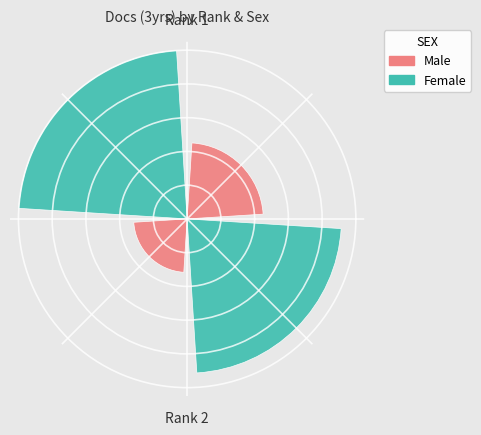

Is it true that Cardiovascular and Hematological Disorders (Rank 2) is 42% of the pie?

False